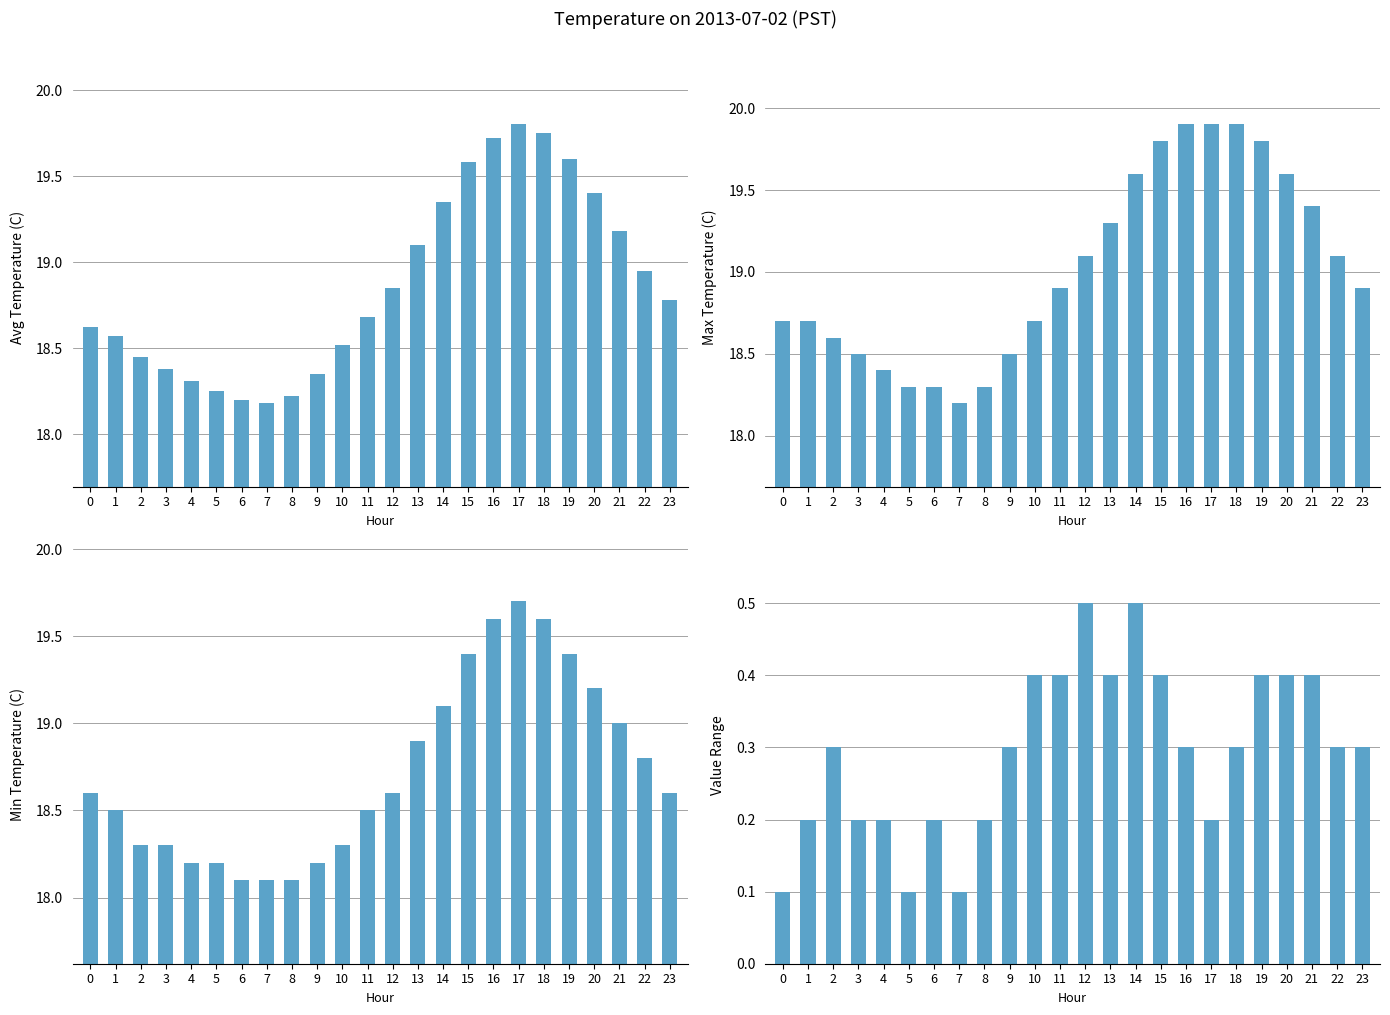

What is the difference between the maximum and minimum values in the Avg Temperature (C) series?

1.6